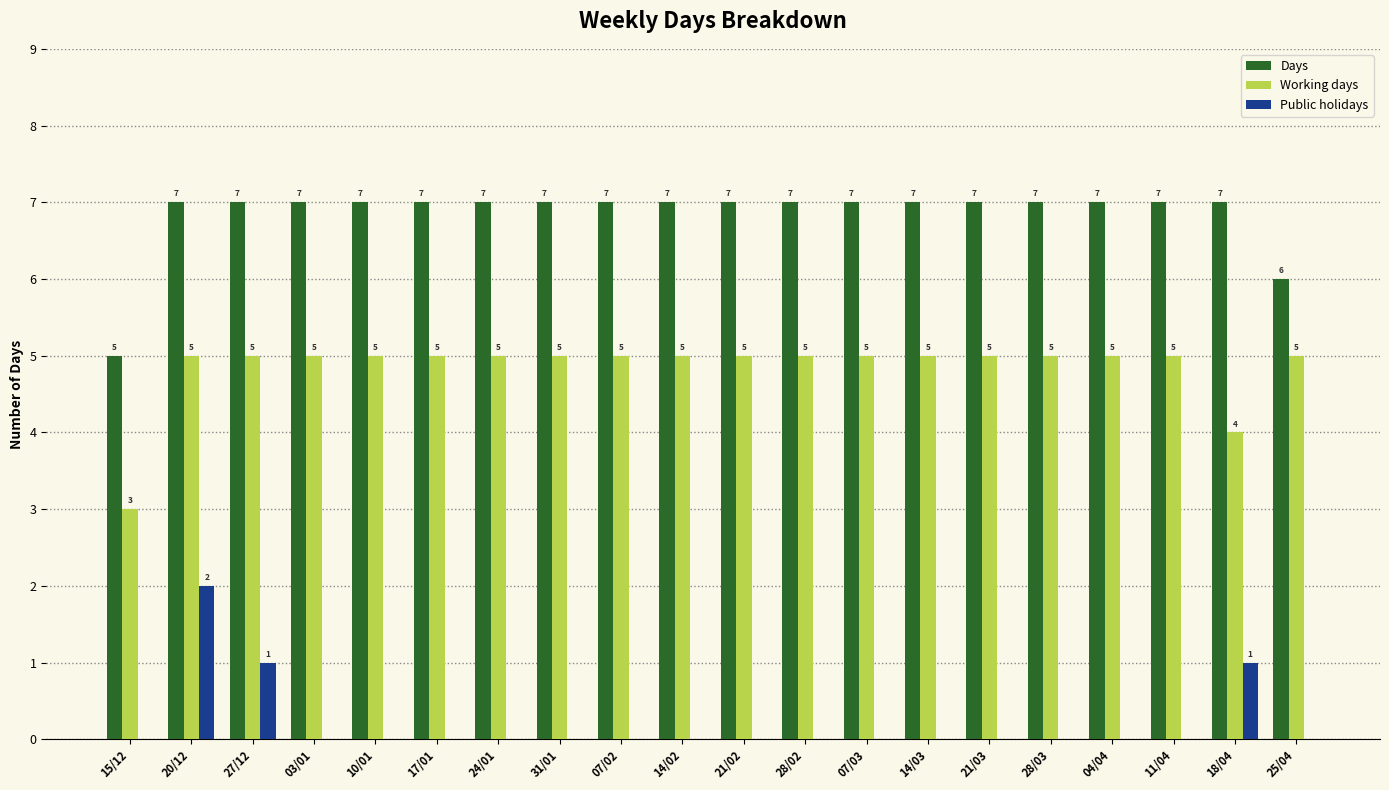

How many groups of bars are there?

20